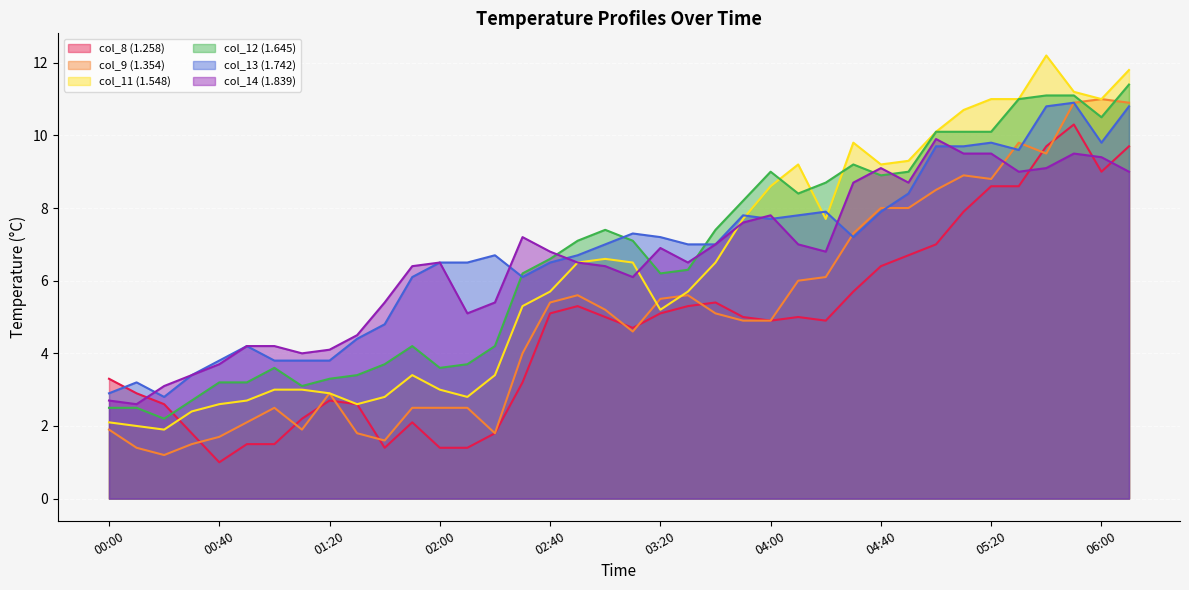

What is the value of the col_11 (1.548) point at the 35th from the left?

12.2